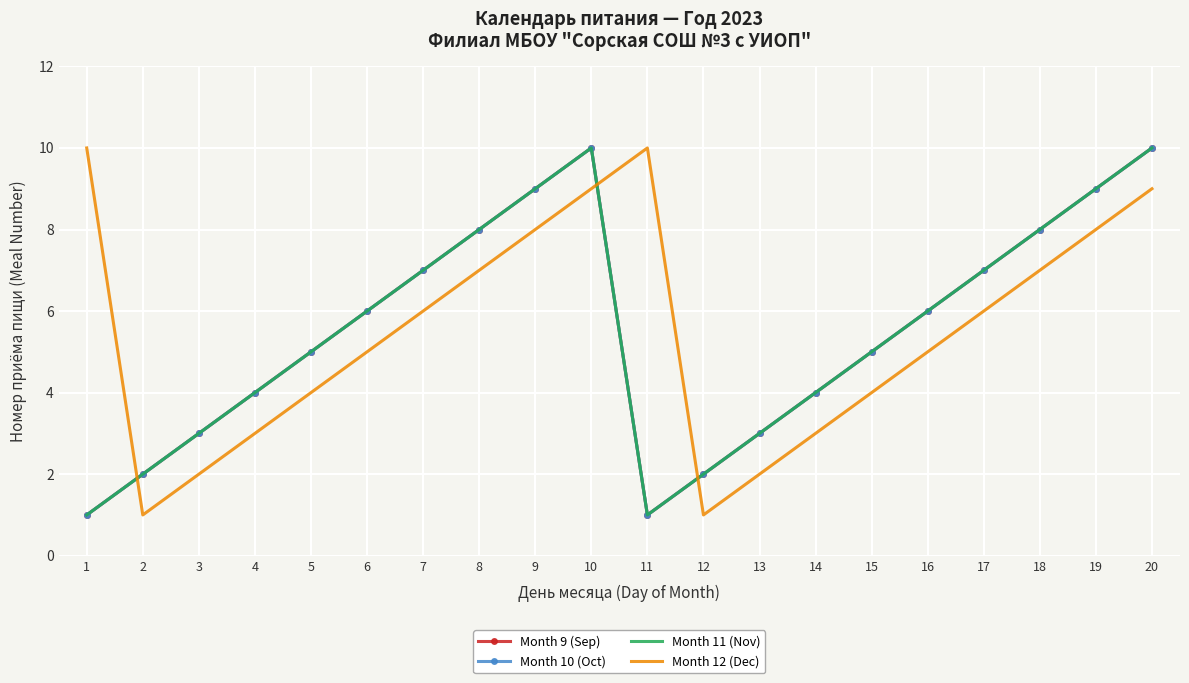

Count the number of data series in this chart.

4